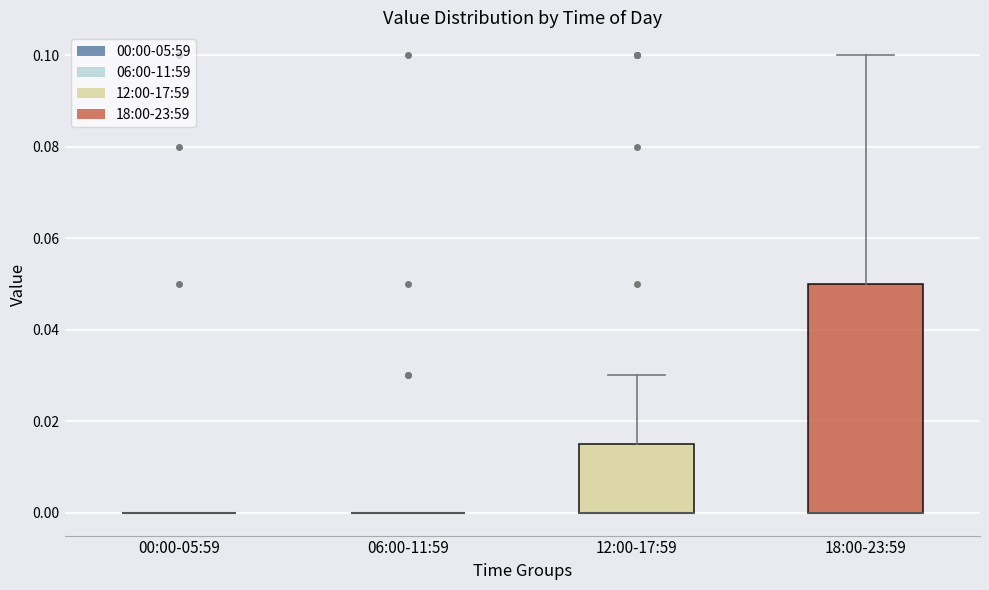

Where does the upper whisker of the box for 12:00-17:59 end on the y-axis? The values are not printed on the chart, so give them approximately, as read against the axis.

0.030